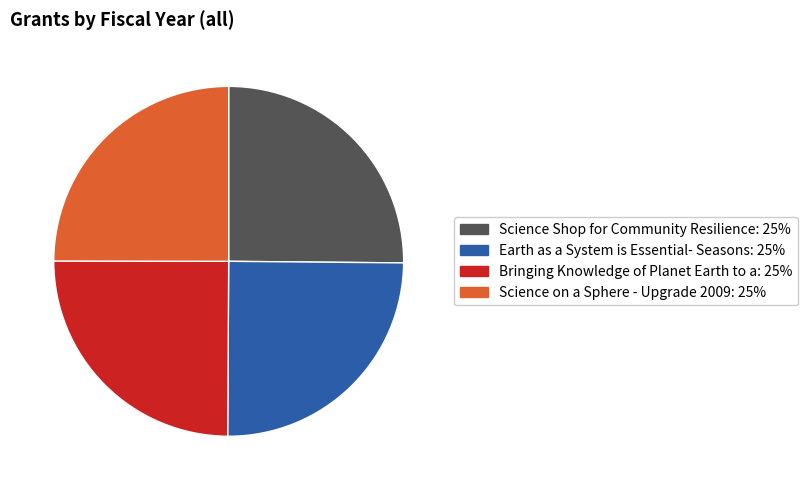

True or false: Earth as a System is Essential- Seasons accounts for 25% of the total.

True